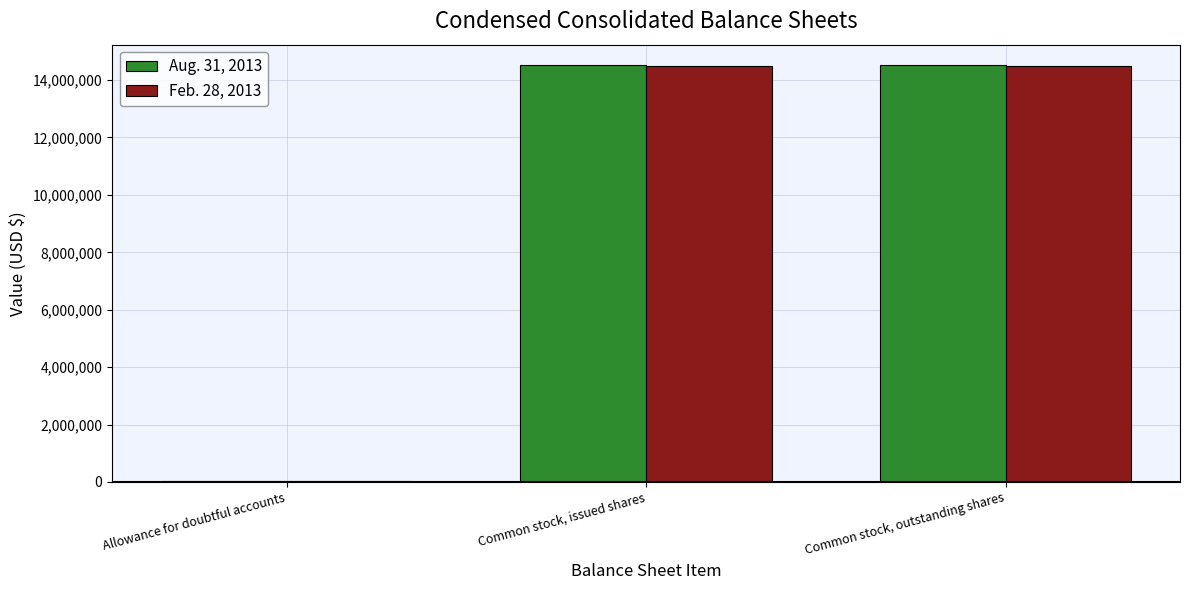

Are the bars horizontal?

No